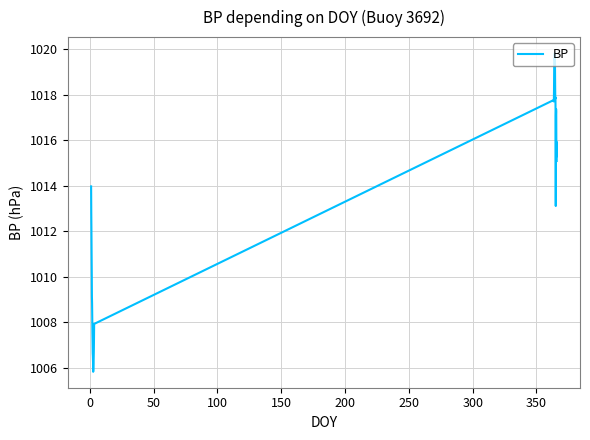

What is the greatest value displayed?

1019.8